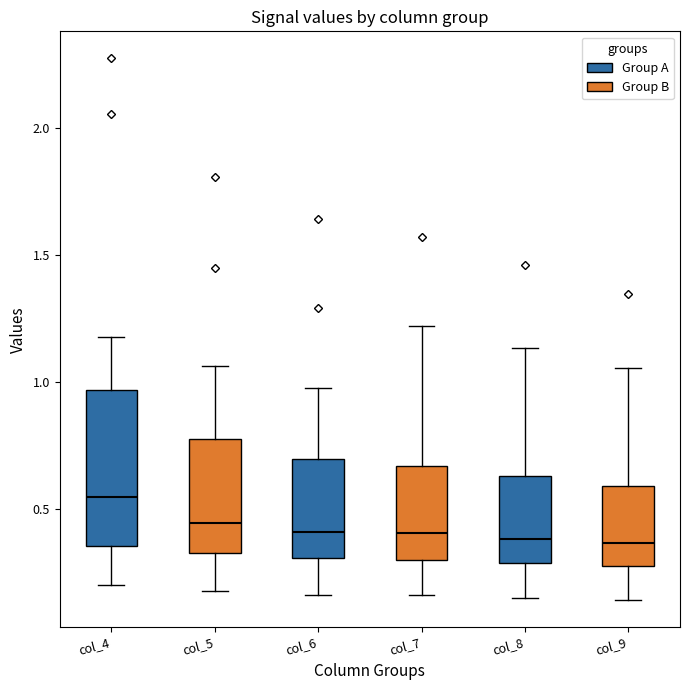

Reading left to right, read every box against the y-axis: the position of its median line, the range the box covers, and the ends of its whiskers. The values are not printed on the chart, so give them approximately, as read against the axis.

col_4: median 0.55, box 0.35 to 0.95, whiskers 0.20 to 1.20
col_5: median 0.45, box 0.35 to 0.75, whiskers 0.20 to 1.05
col_6: median 0.40, box 0.30 to 0.70, whiskers 0.15 to 1.00
col_7: median 0.40, box 0.30 to 0.65, whiskers 0.15 to 1.20
col_8: median 0.40, box 0.30 to 0.65, whiskers 0.15 to 1.15
col_9: median 0.35, box 0.25 to 0.60, whiskers 0.15 to 1.05